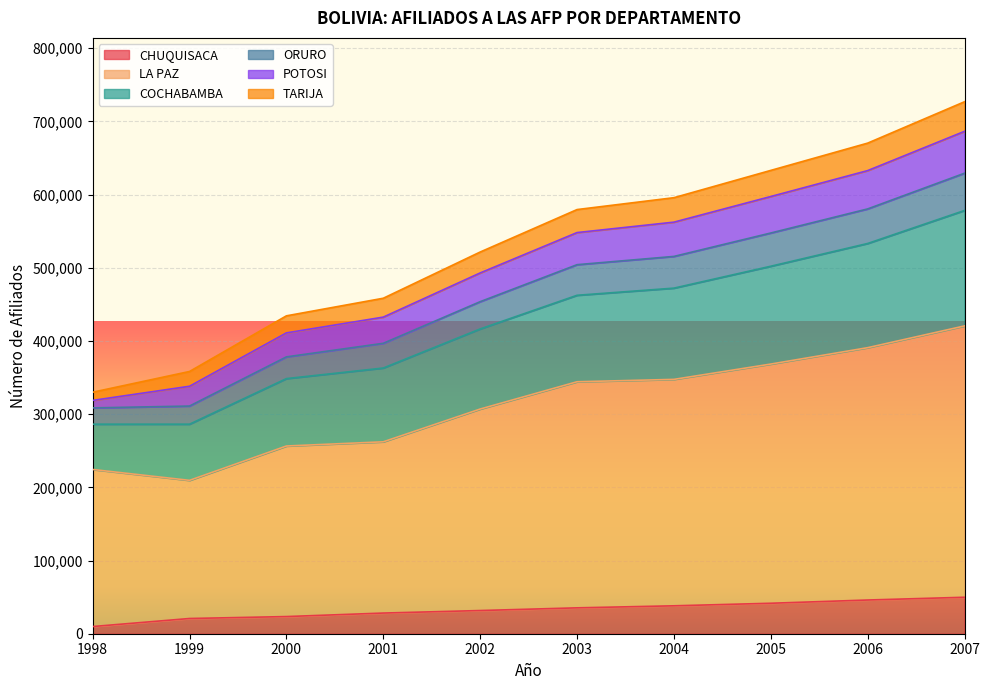

What are all the series names shown in the legend?

CHUQUISACA, LA PAZ, COCHABAMBA, ORURO, POTOSI, TARIJA